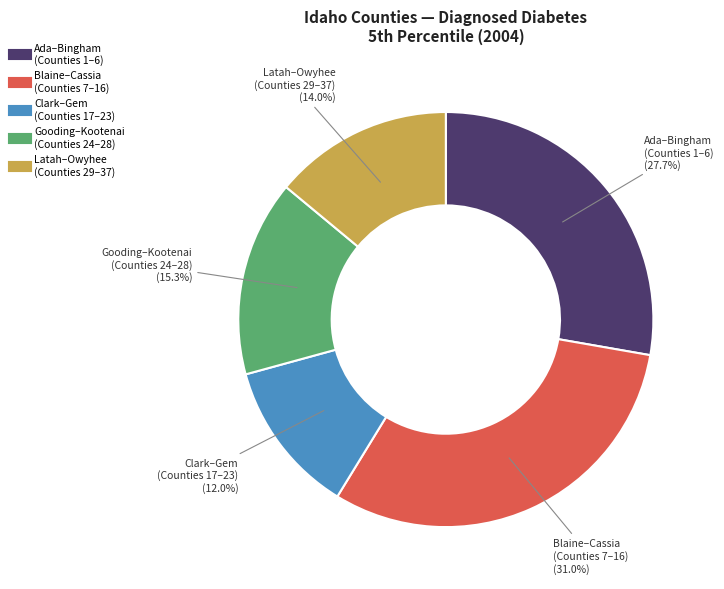

How many slices are in this pie chart?

5